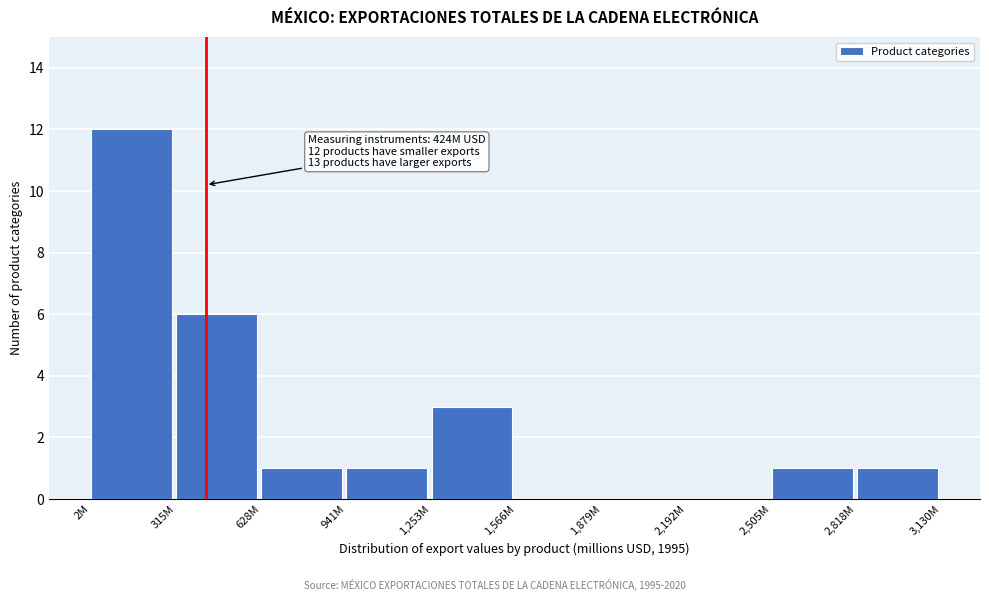

Reading left to right, extract all data points from this chart.

2M=12	315M=6	628M=1	941M=1	1,253M=3	1,566M=0	1,879M=0	2,192M=0	2,505M=1	2,818M=1